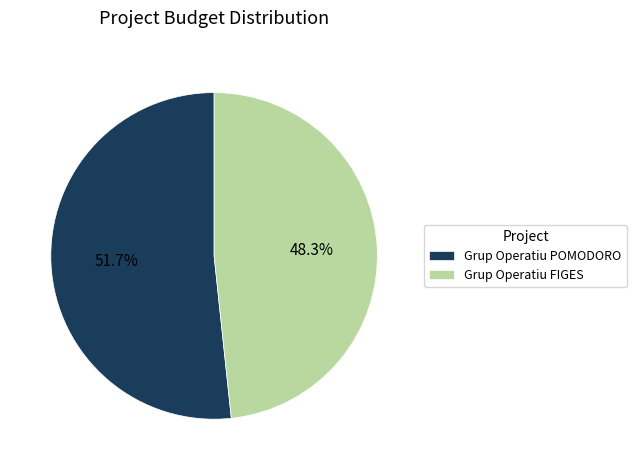

Count the number of slices in the pie.

2